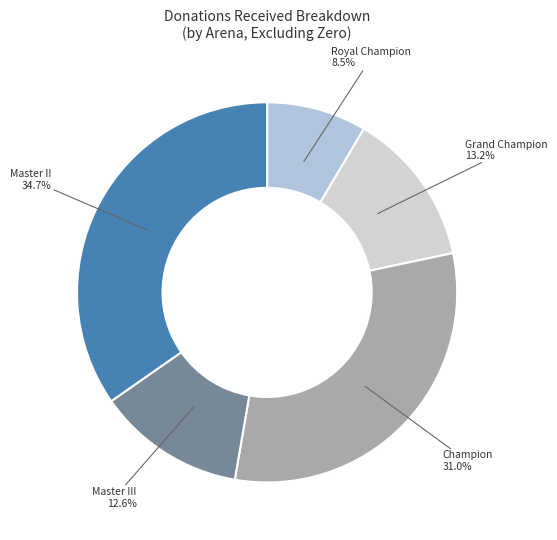

To the nearest percent, what is the average slice percentage?

20%